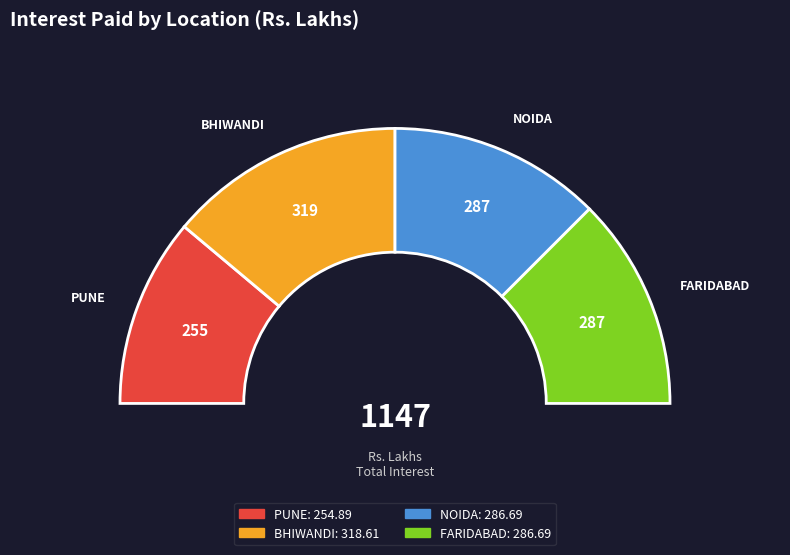

What is the total percentage of BHIWANDI and NOIDA?

52.8%